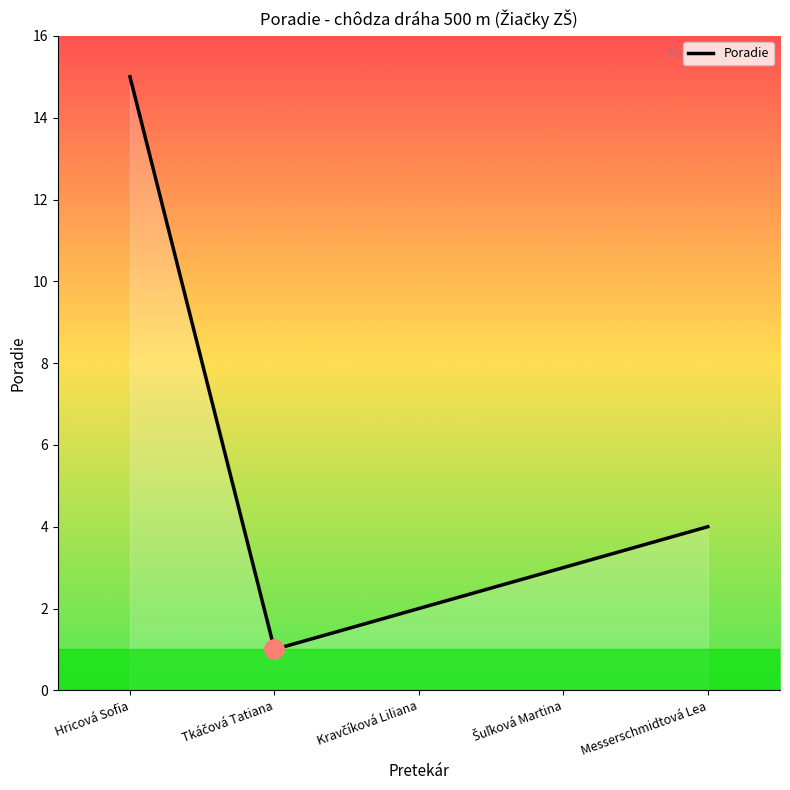

How many interior local valleys (lower than both neighbors) does the data have?

1